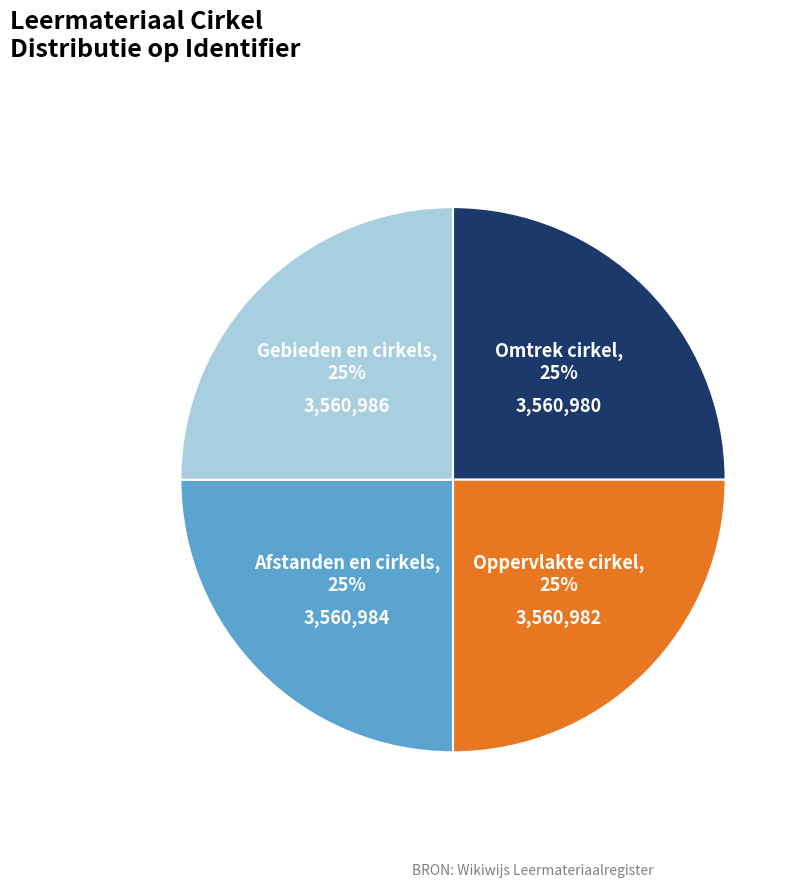

Does any single category account for the majority?

No